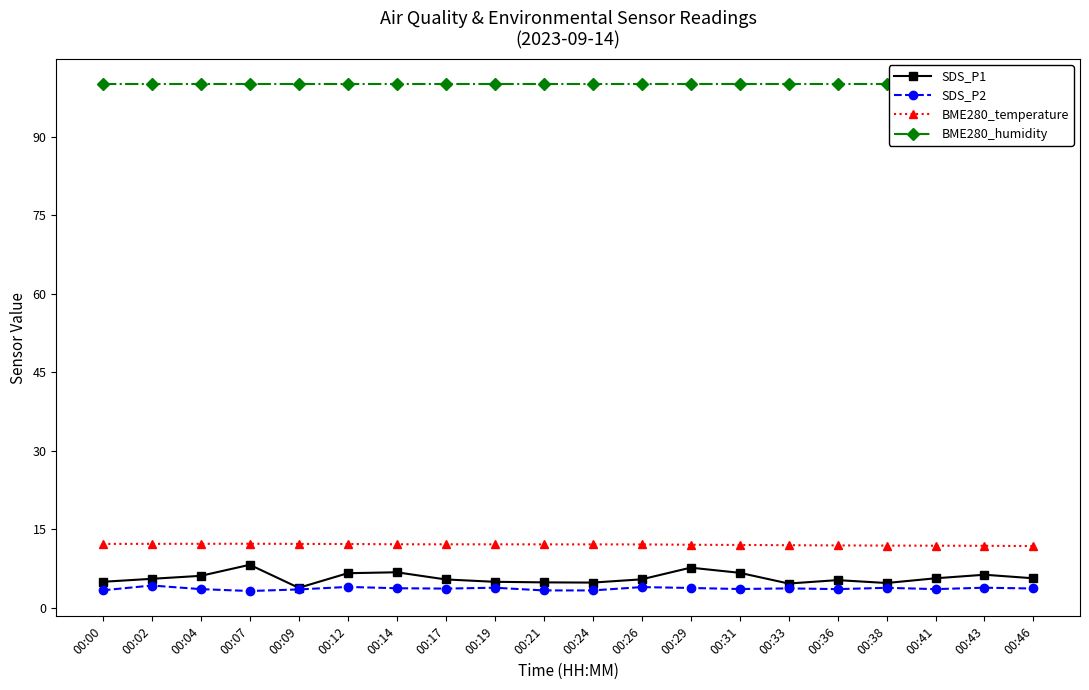

True or false: BME280_humidity has more than 2 points higher than both neighbors.

False